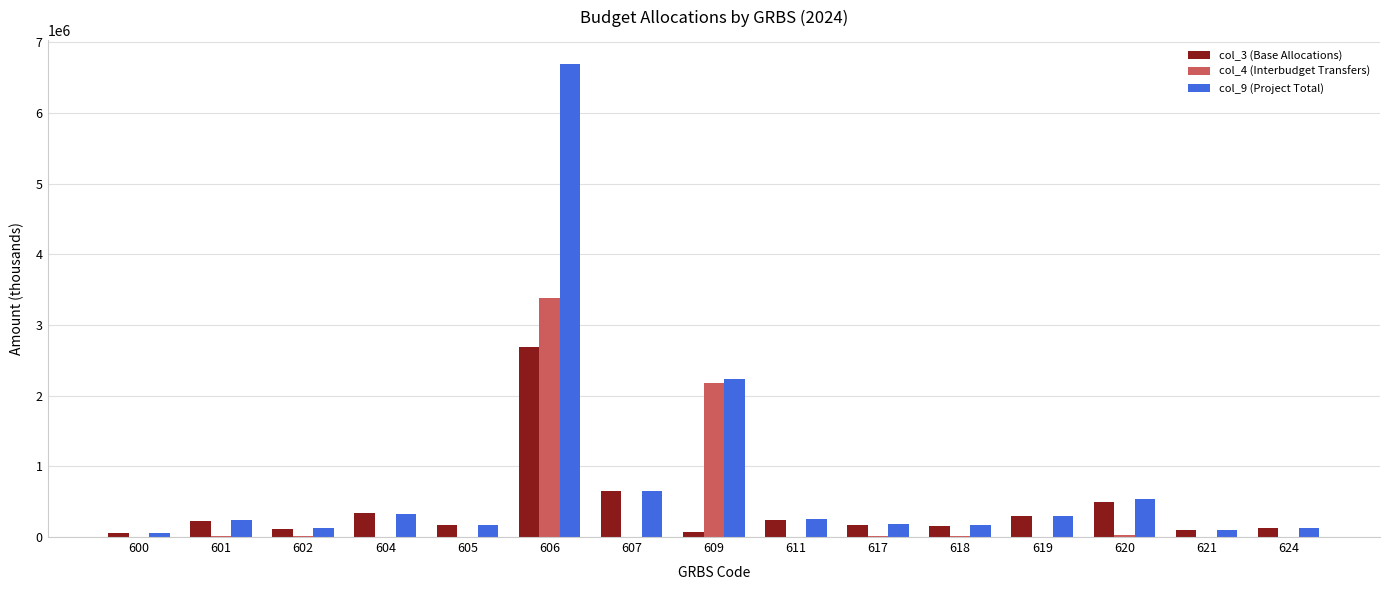

What is the highest value of the col_9 (Project Total) series?

6698943.1